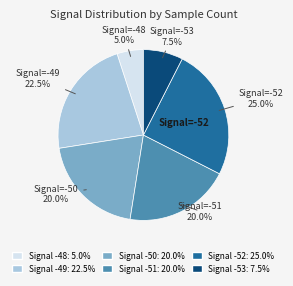

Does any single category account for the majority?

No